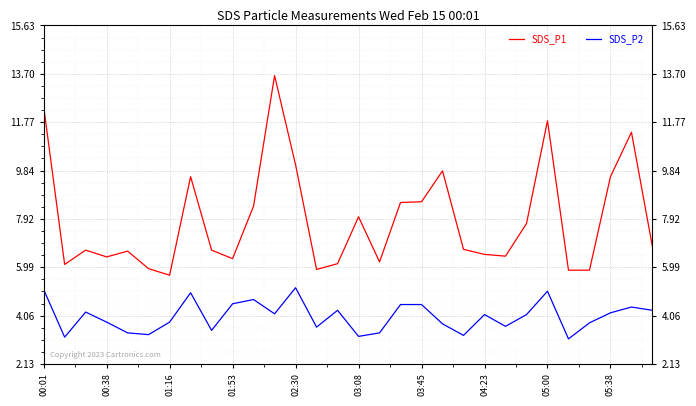

How many values in the SDS_P2 series are below 4?

14